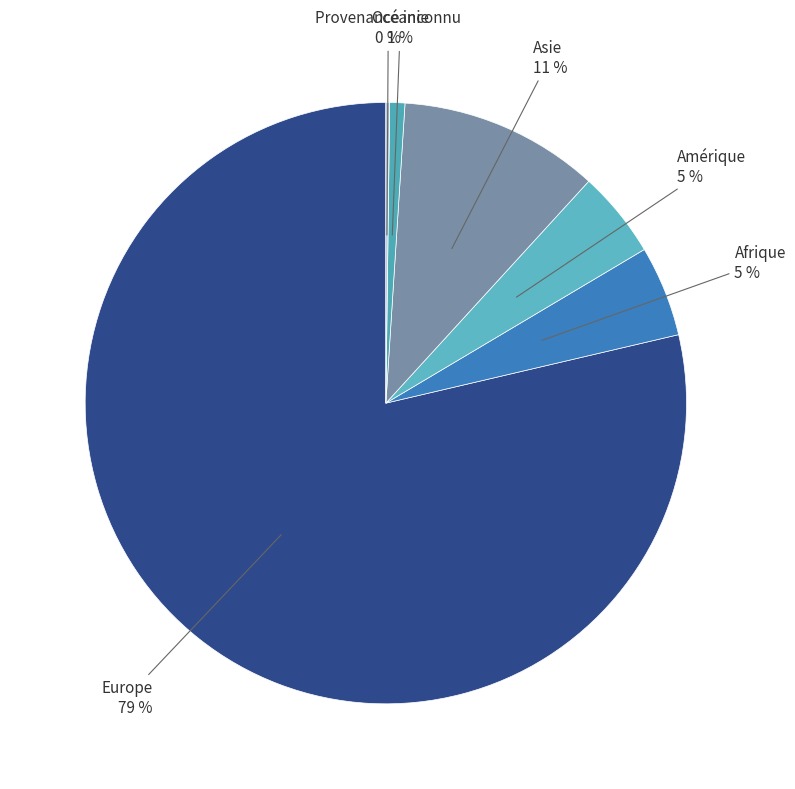

Which slice is the largest?

Europe